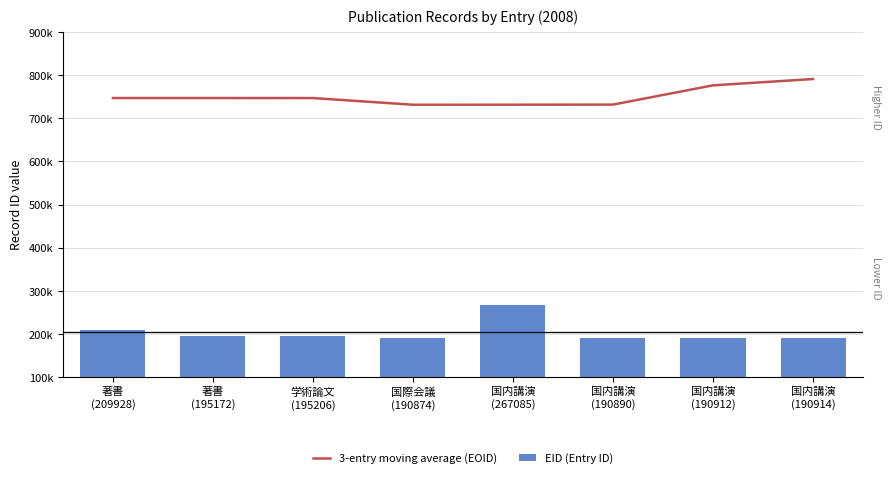

What is the total value across all series at 国内講演
(190890)?

922706.3